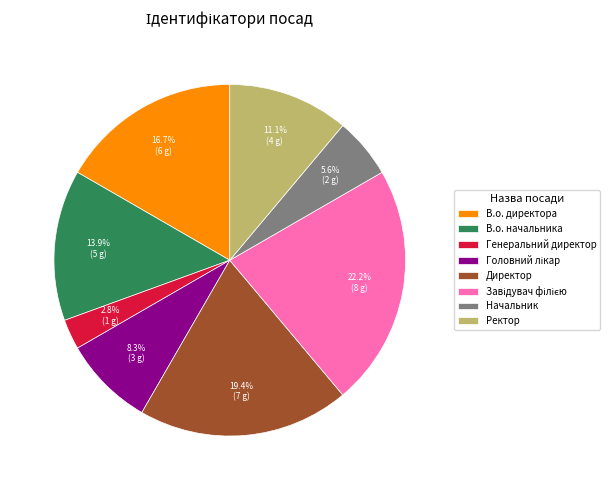

Which category has the smallest portion of the pie?

Генеральний директор